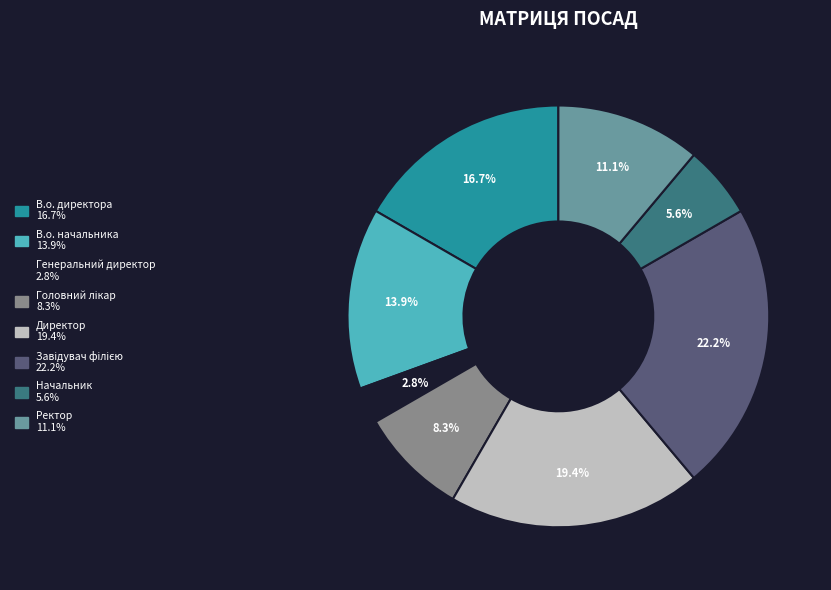

Combined, do Ректор and Начальник account for over 50%?

No